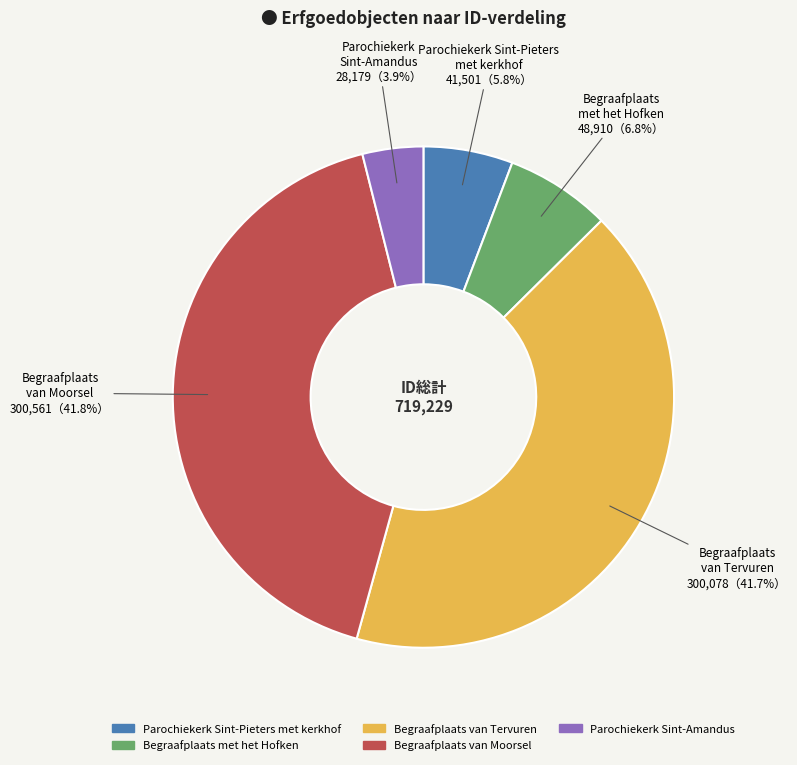

Between Parochiekerk Sint-Amandus and Begraafplaats met het Hofken, which is larger?

Begraafplaats met het Hofken